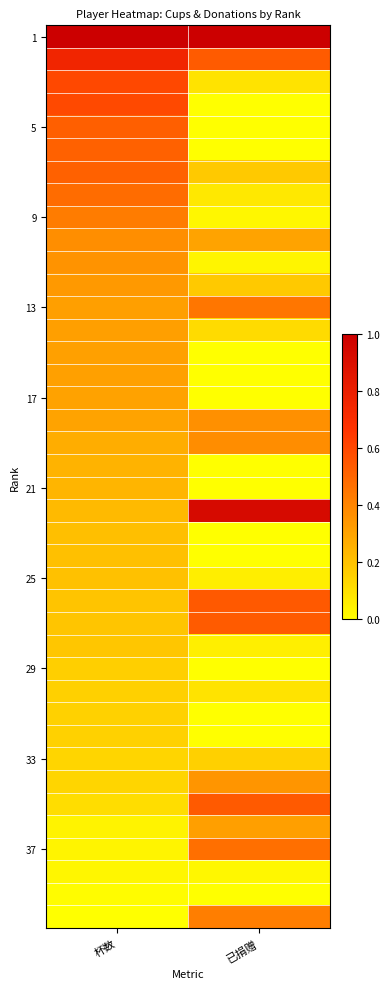

At which category is the sum across all series the highest?

杯数